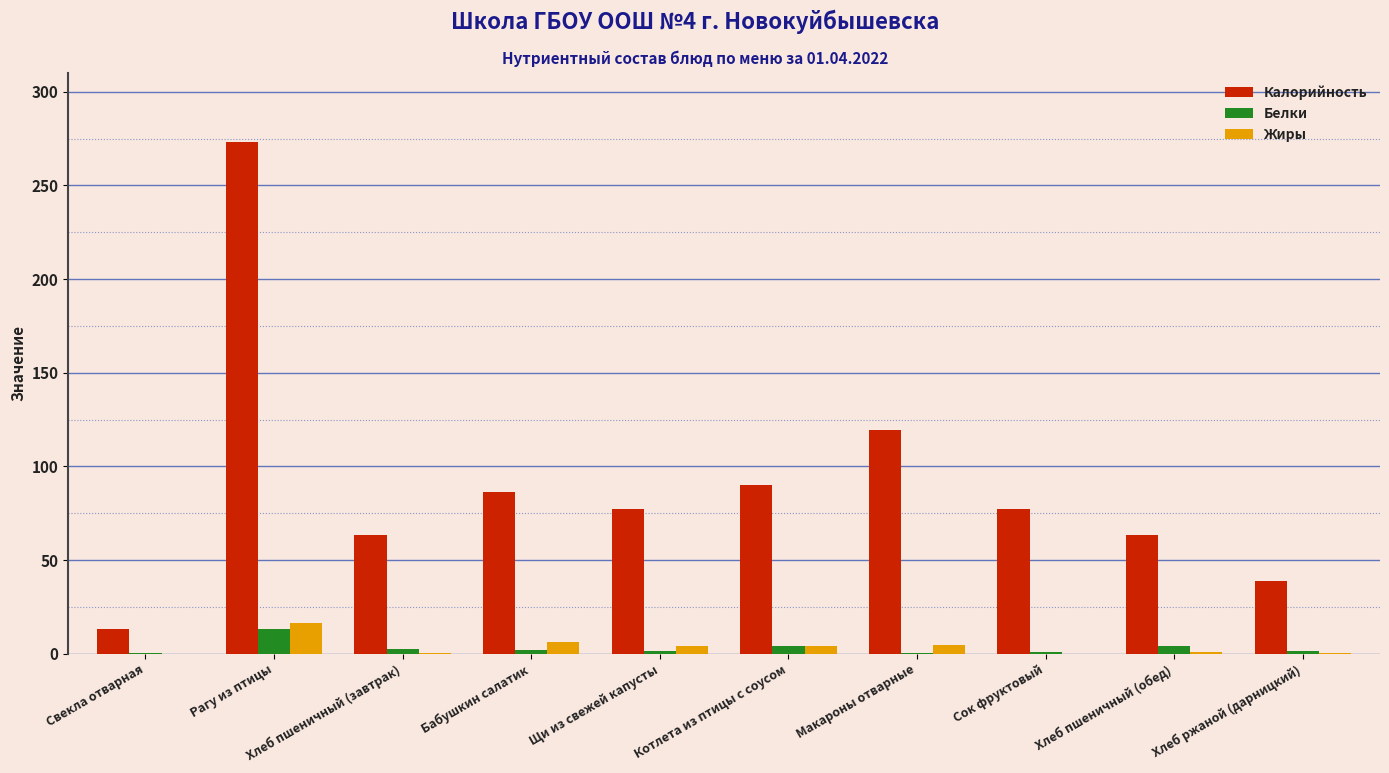

Which series has the widest spread of values?

Калорийность